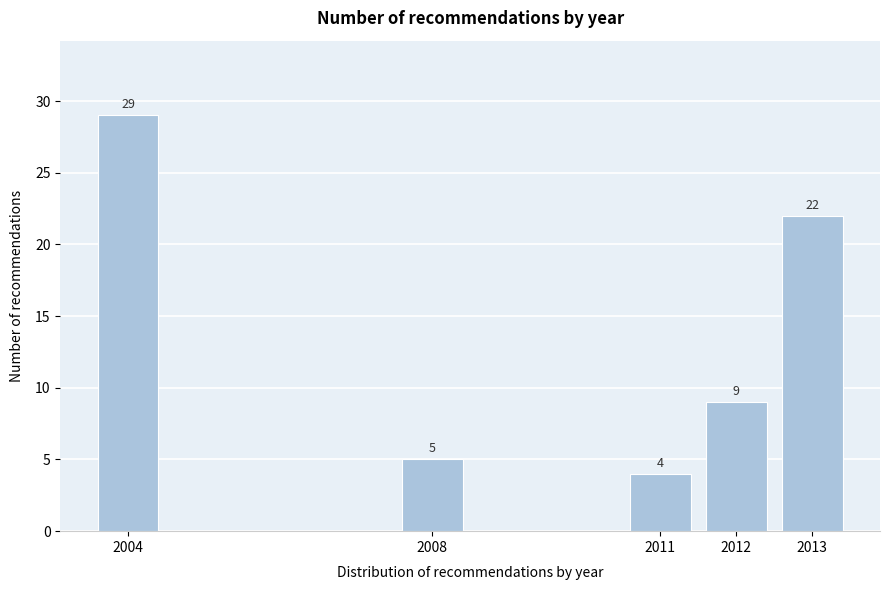

Reading right to left, extract all data points from this chart.

2013=22	2012=9	2011=4	2008=5	2004=29